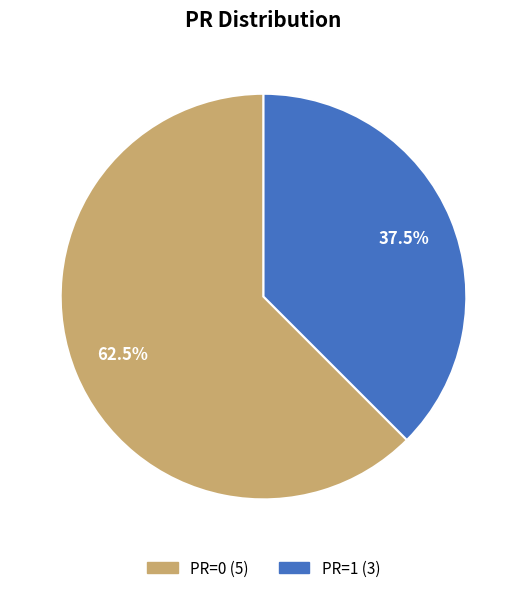

Is there a majority slice in this chart?

Yes